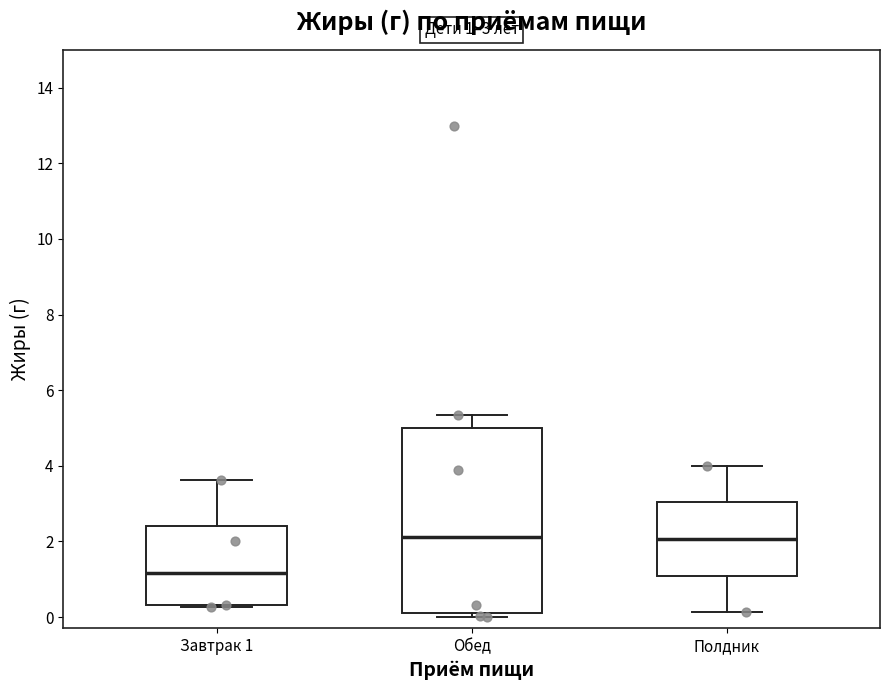

Which box is the tallest, from its lower edge to its upper edge?

Обед